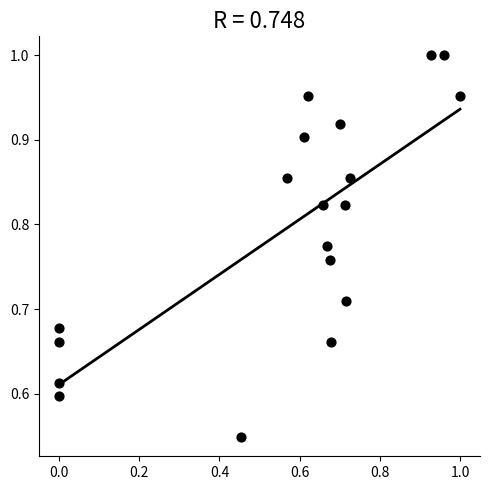

How many points are shown in the scatter plot?

19